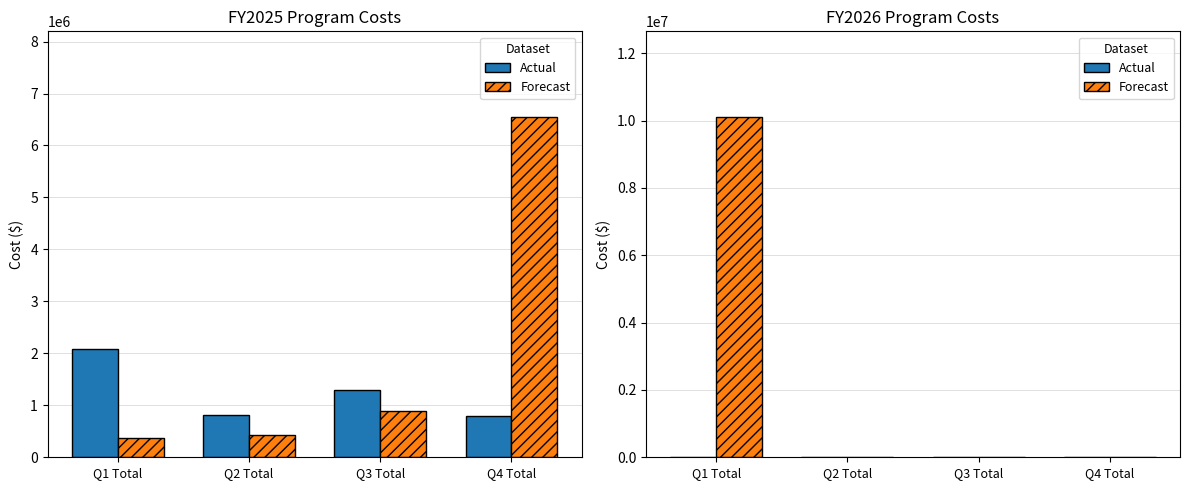

What position from the left is Q3 Total?

3